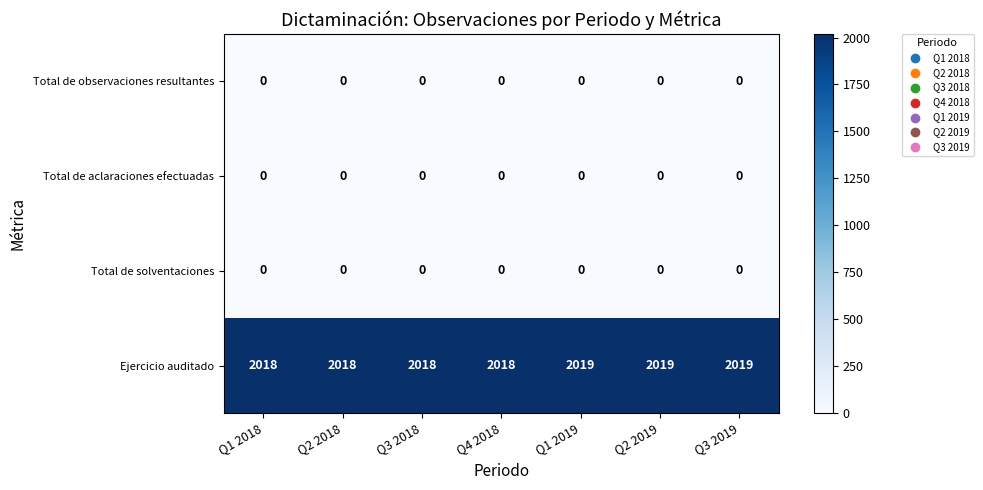

Which series changed the most between Q3 2018 and Q3 2019?

Ejercicio auditado